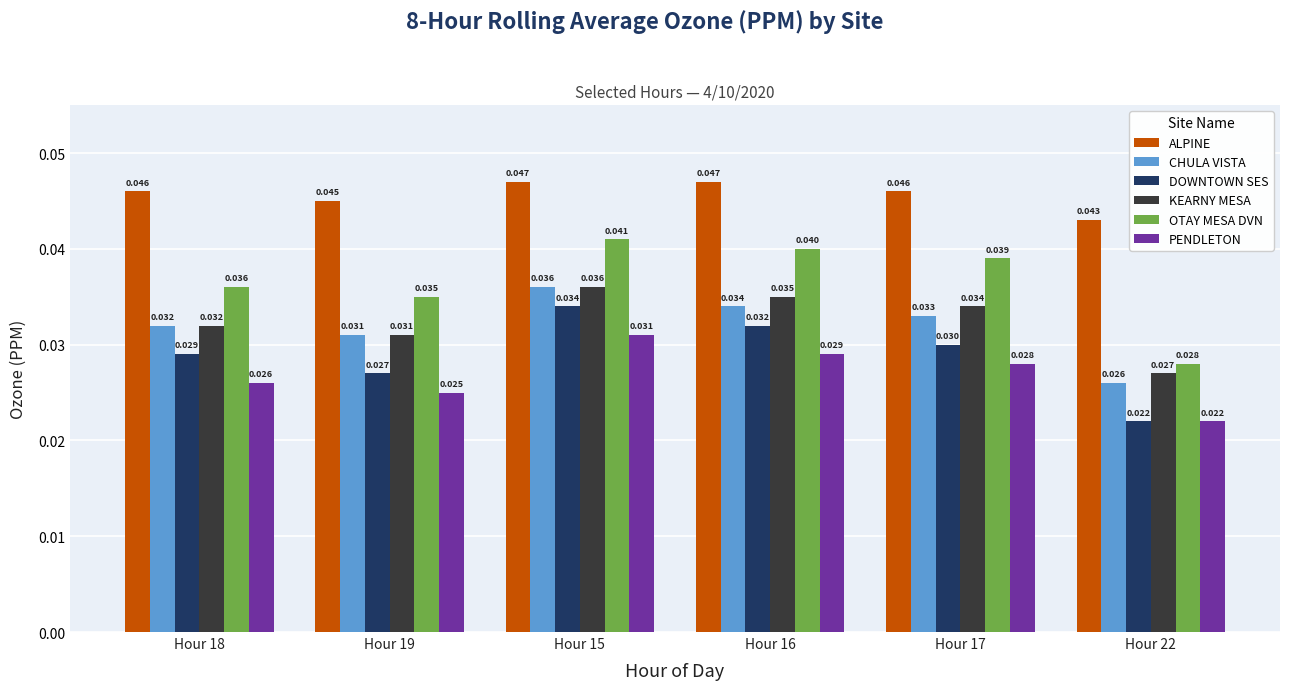

List the labels in order of KEARNY MESA value, largest first.

Hour 15, Hour 16, Hour 17, Hour 18, Hour 19, Hour 22